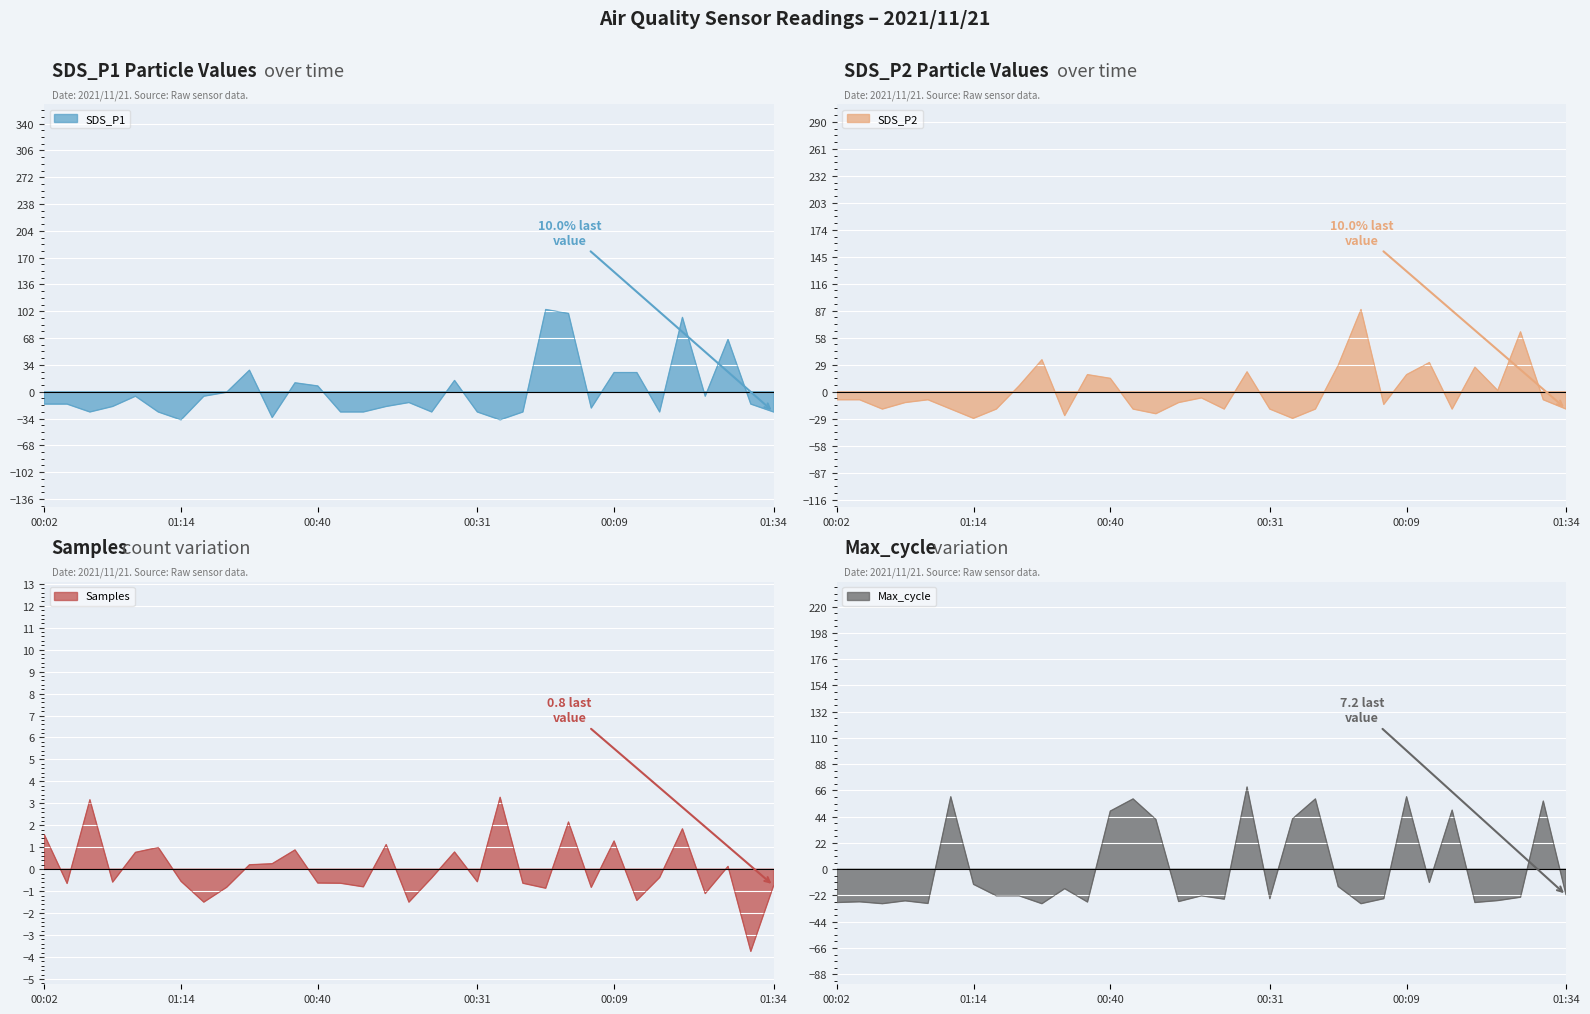

What is the minimum value shown in the chart?

-35.7